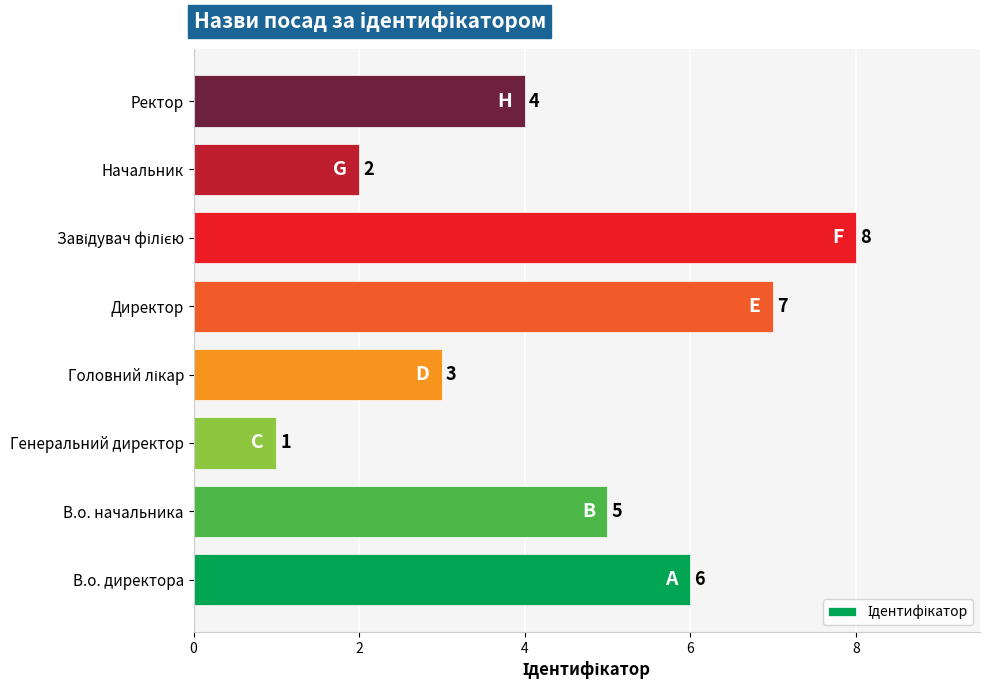

What is the difference between the maximum and minimum values?

7